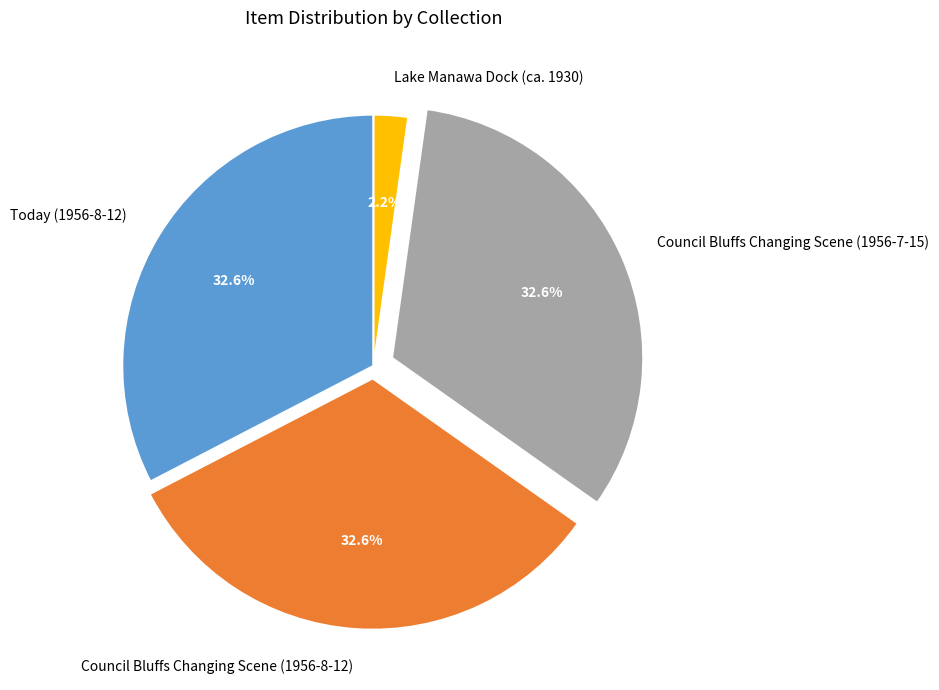

What is the ratio of the value at Council Bluffs Changing Scene (1956-8-12) to the value at Lake Manawa Dock (ca. 1930)?

14.8